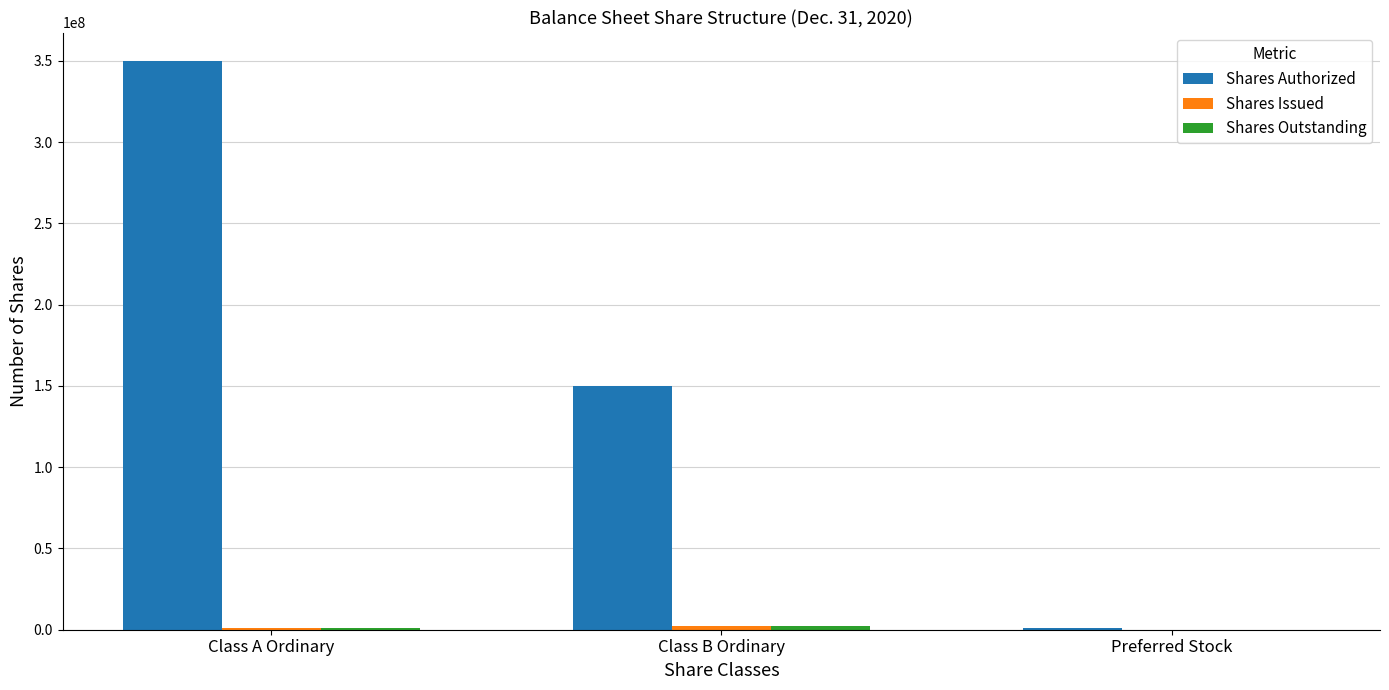

Where is Shares Authorized nearest to the value 175500000?

Class B Ordinary